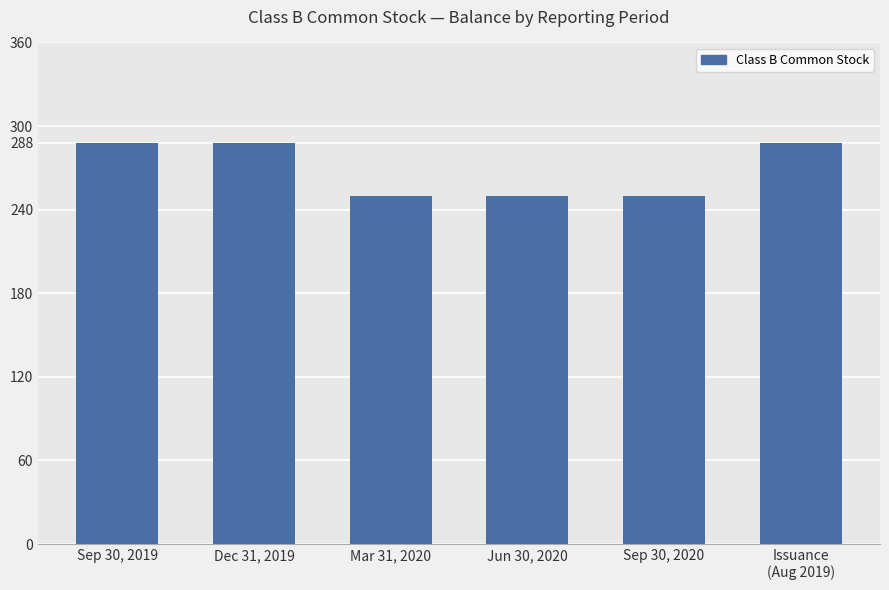

Approximately how many times larger is the value at Mar 31, 2020 compared to Jun 30, 2020?

1.0